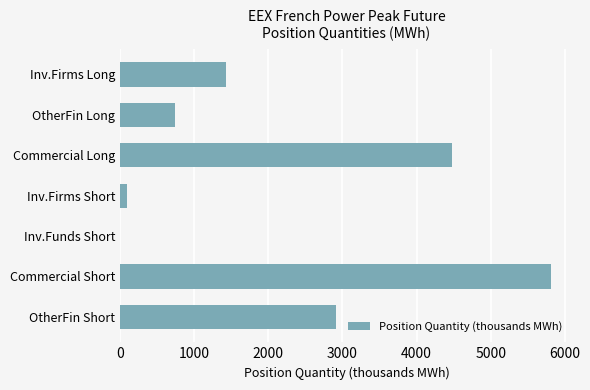

Read the value at Commercial Short.

5815.1